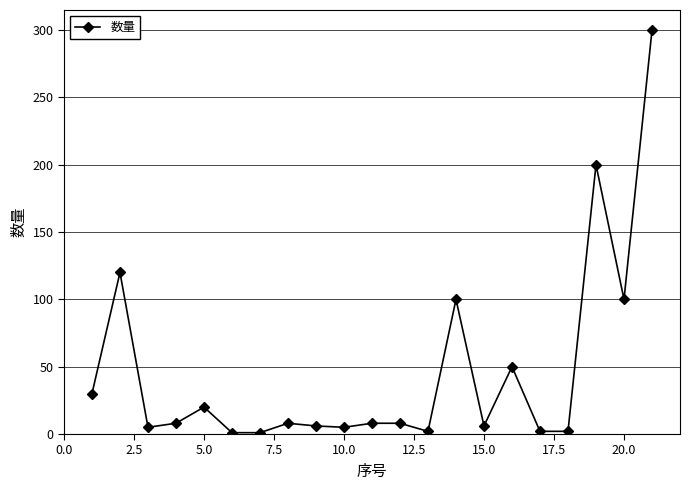

True or false: the data has more than 0 interior local peaks.

True